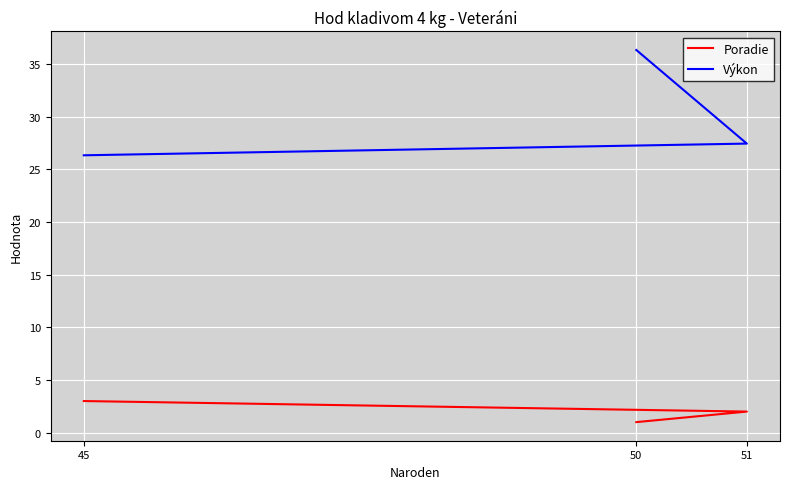

True or false: Poradie has a value of 2.0 at 51.

True